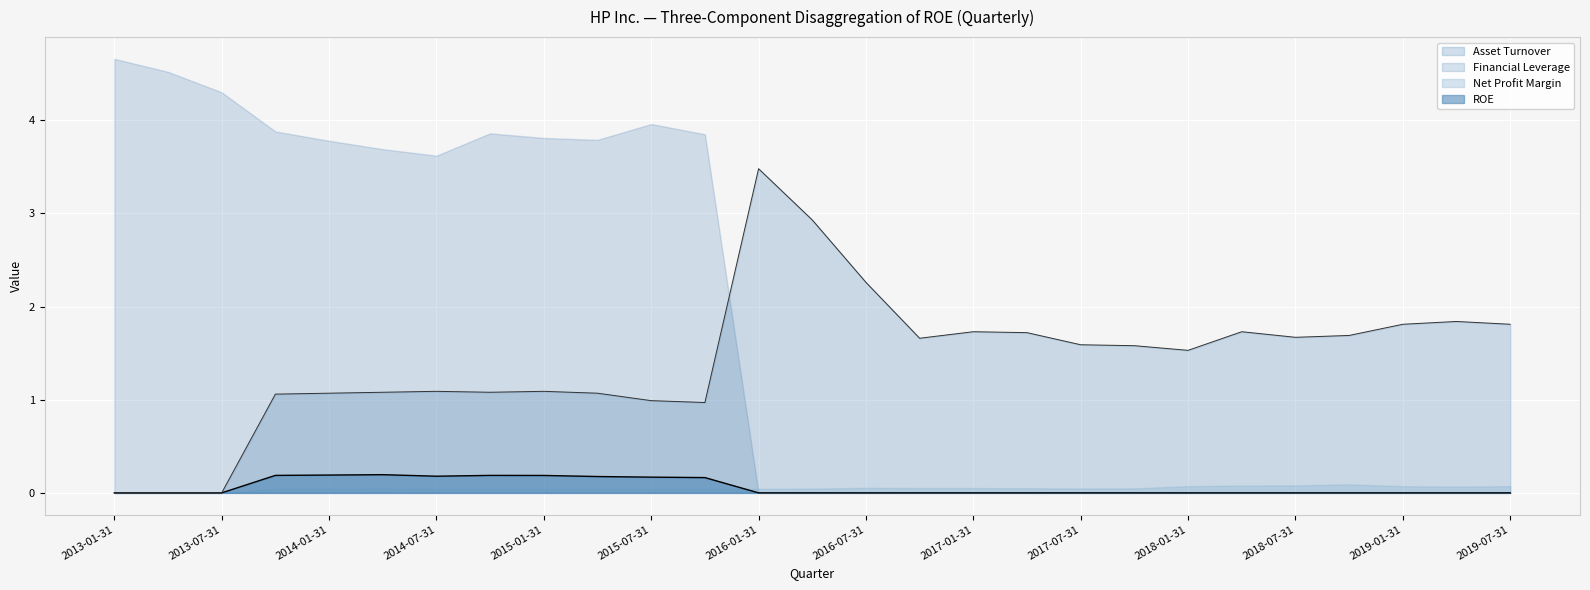

What are all the series names shown in the legend?

Asset Turnover, Financial Leverage, Net Profit Margin, ROE